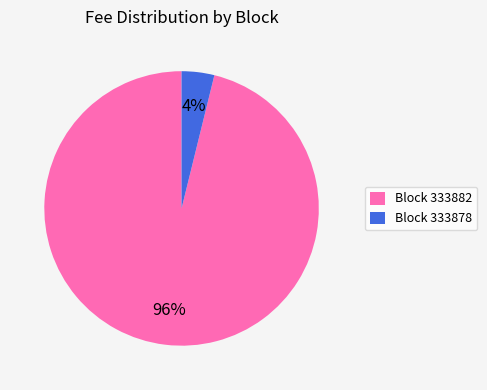

Count the number of slices in the pie.

2